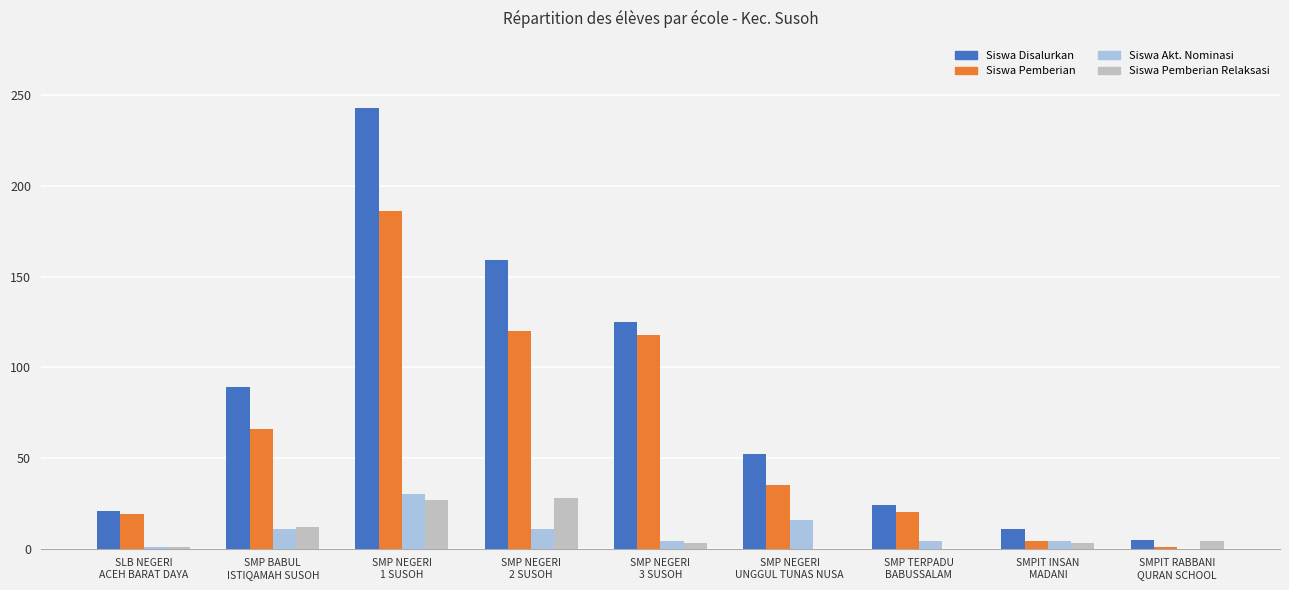

Is the value of Siswa Pemberian at SMPIT RABBANI
QURAN SCHOOL greater than the value of Siswa Akt. Nominasi at SMP NEGERI
2 SUSOH?

No